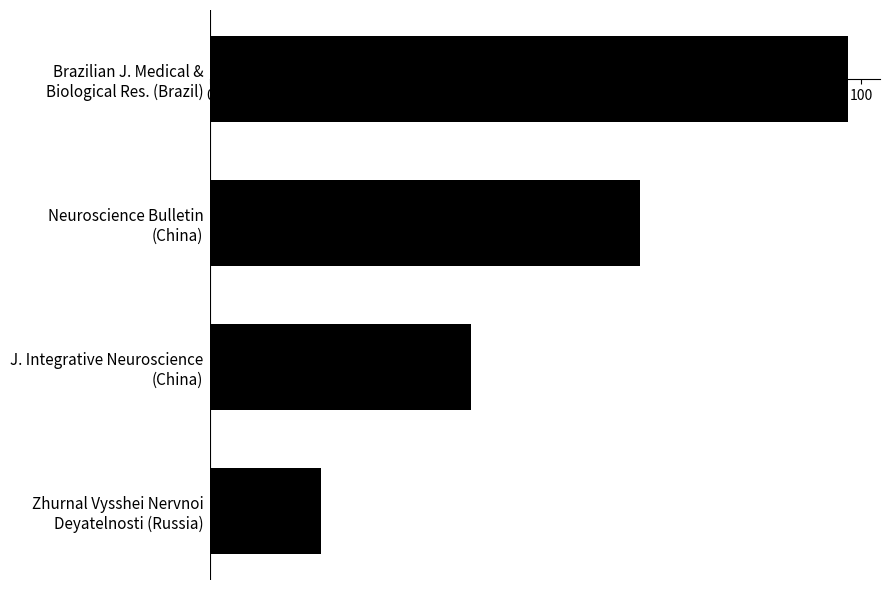

What is the sum of all values?

221